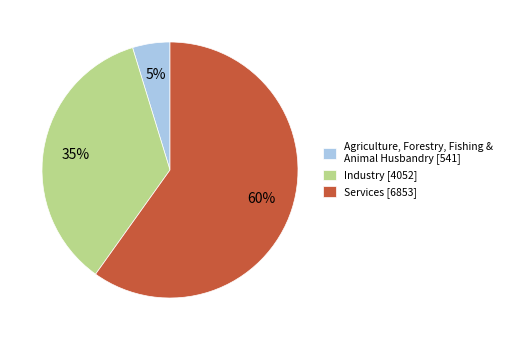

Count the number of slices in the pie.

3